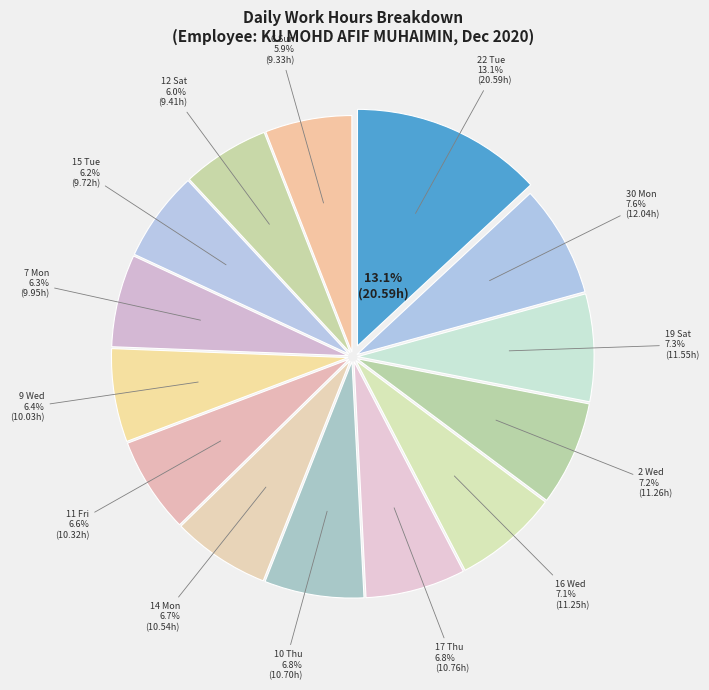

What percentage is the 15 Tue slice, to the nearest percent?

6%